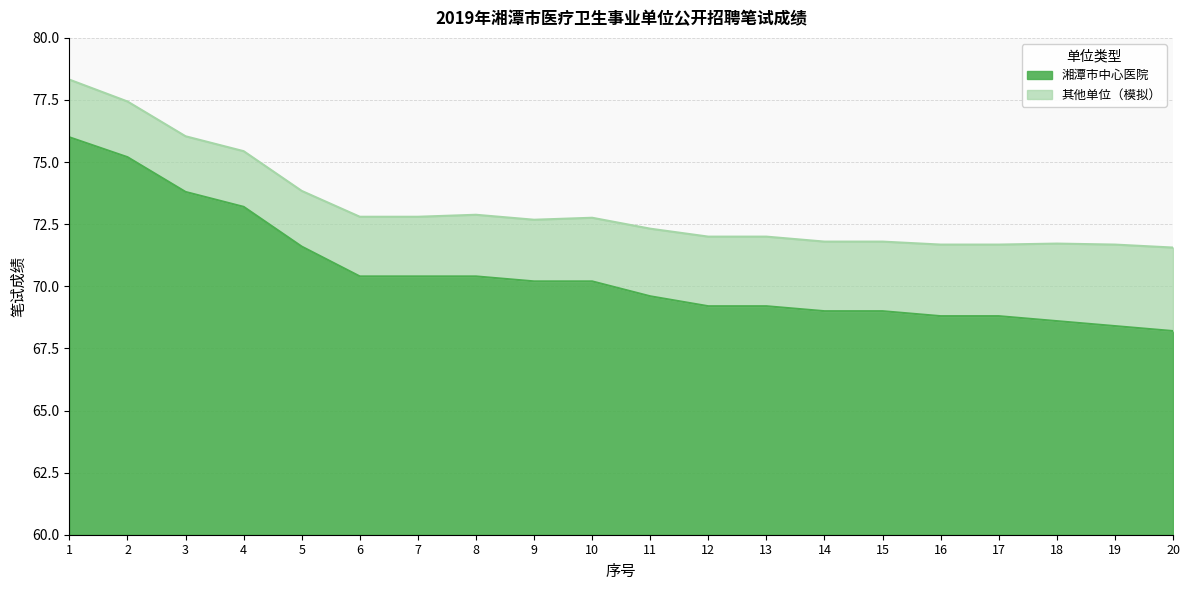

List the labels in order of value, largest first.

1, 2, 3, 4, 5, 6, 7, 8, 9, 10, 11, 12, 13, 14, 15, 16, 17, 18, 19, 20